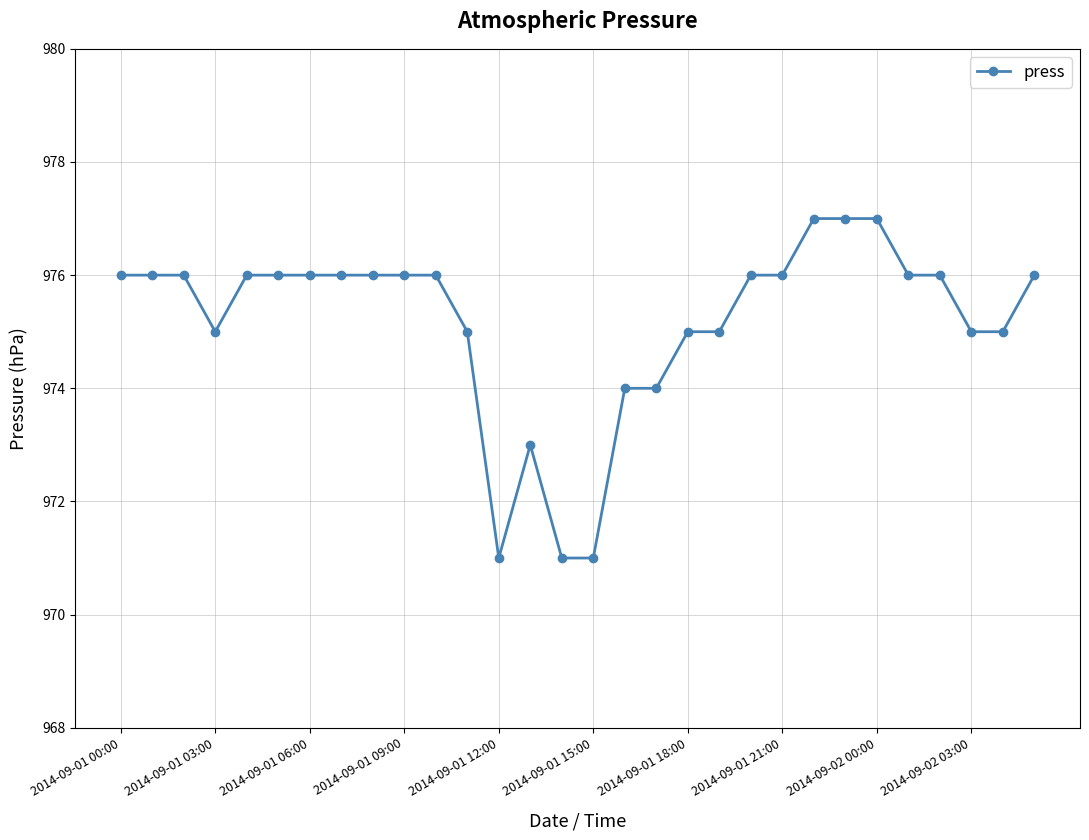

What is the difference between the maximum and second lowest values?

6